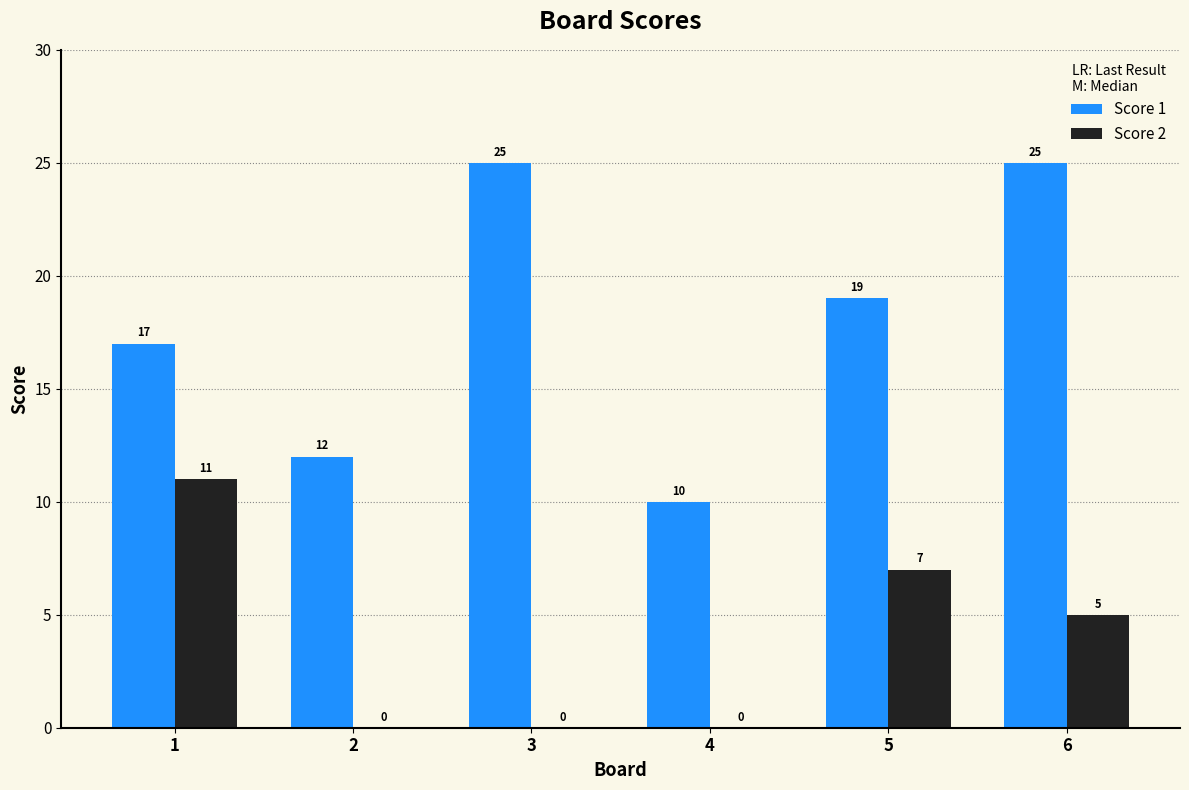

Is the value of Score 1 at 1 greater than the value of Score 2 at 1?

Yes